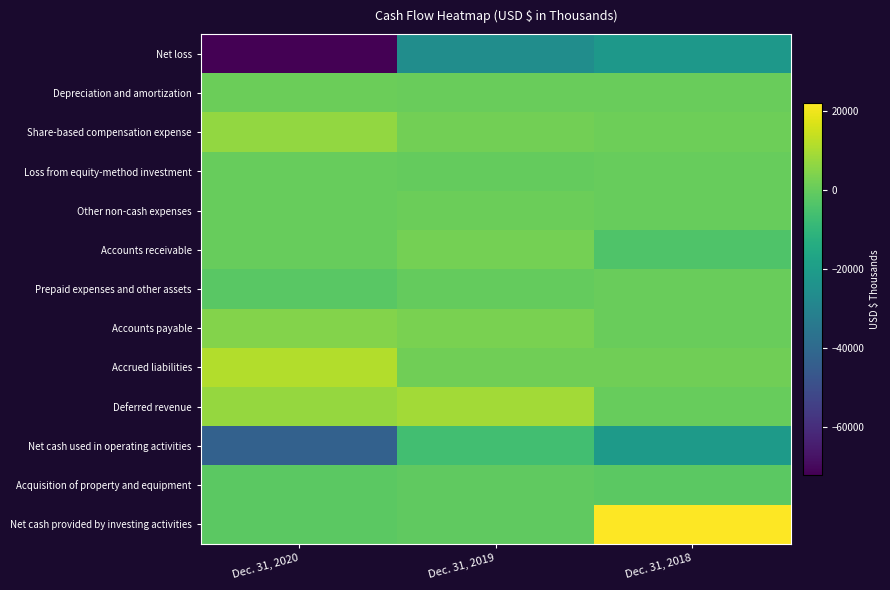

Rank the series at Dec. 31, 2019 from lowest to highest value.

Net loss, Net cash used in operating activities, Acquisition of property and equipment, Net cash provided by investing activities, Prepaid expenses and other assets, Loss from equity-method investment, Depreciation and amortization, Other non-cash expenses, Accrued liabilities, Share-based compensation expense, Accounts receivable, Accounts payable, Deferred revenue